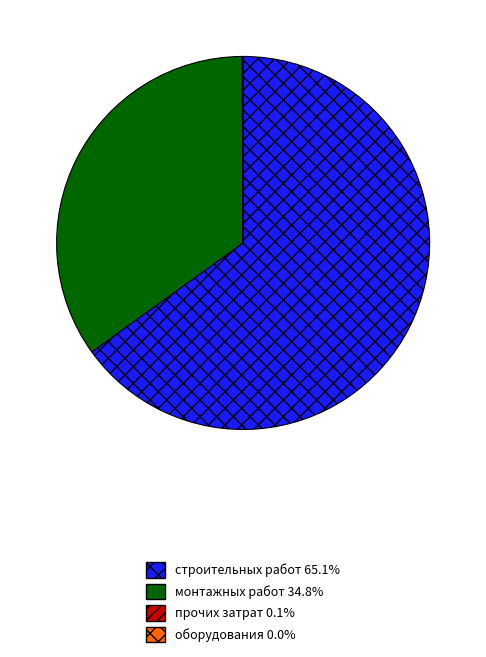

What is the largest slice in the pie chart?

строительных работ